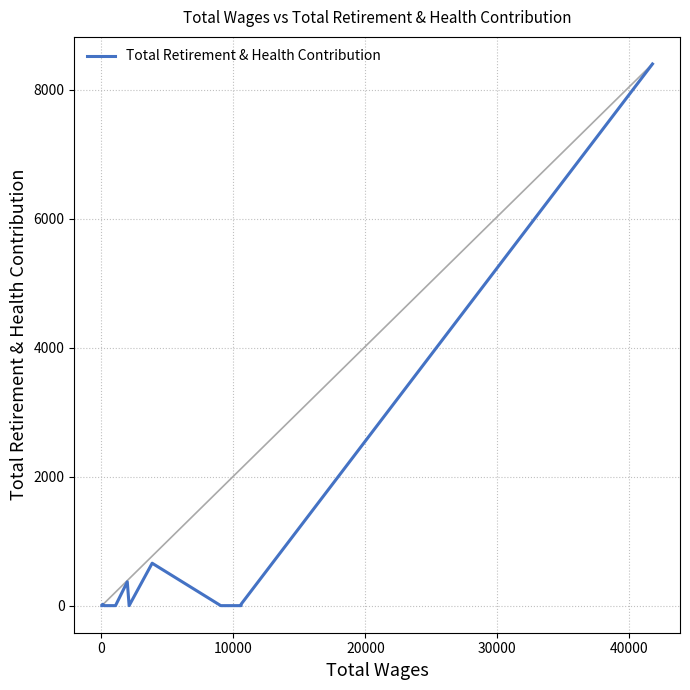

True or false: there are more than 1 points higher than both neighbors.

True